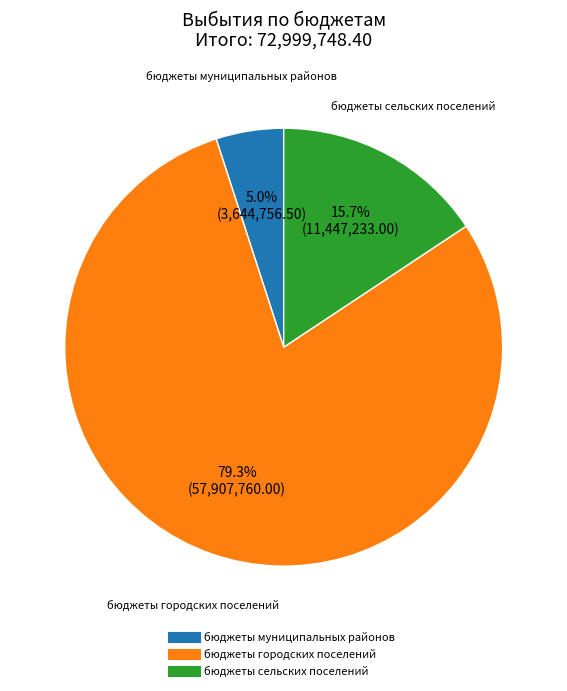

How many segments does this pie chart have?

3